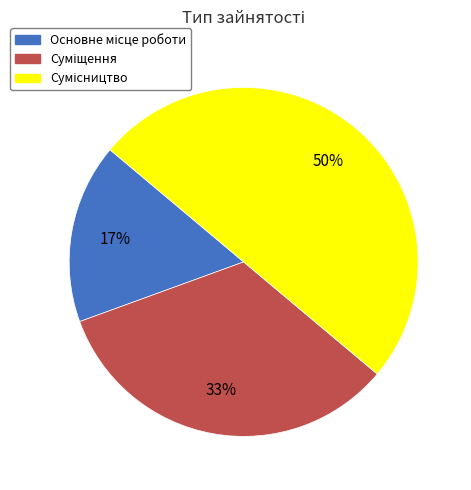

To the nearest percent, what is the average slice percentage?

33%